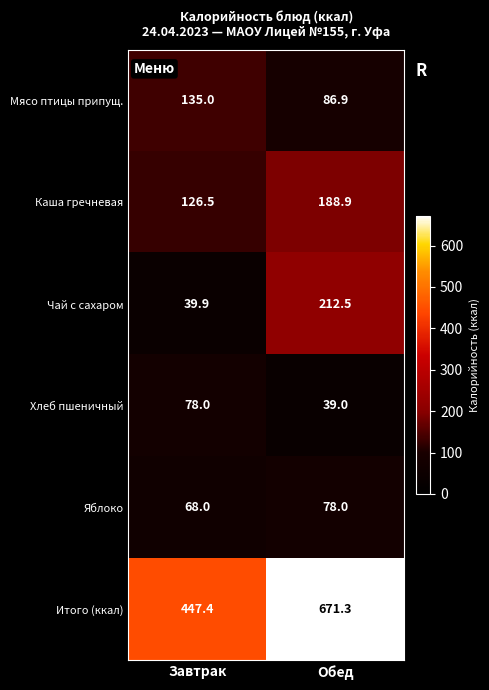

What is the average value of the Мясо птицы припущ. series?

111.0